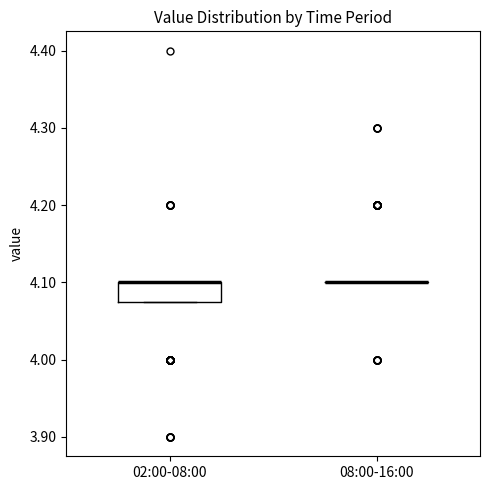

Comparing the boxes themselves (not the whiskers), which one is the tallest?

02:00-08:00